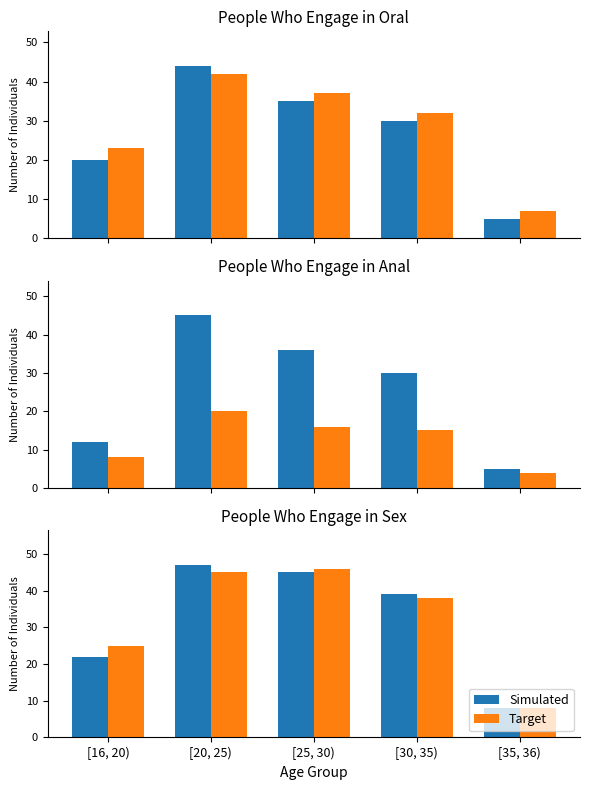

What is the maximum value for Target?

46